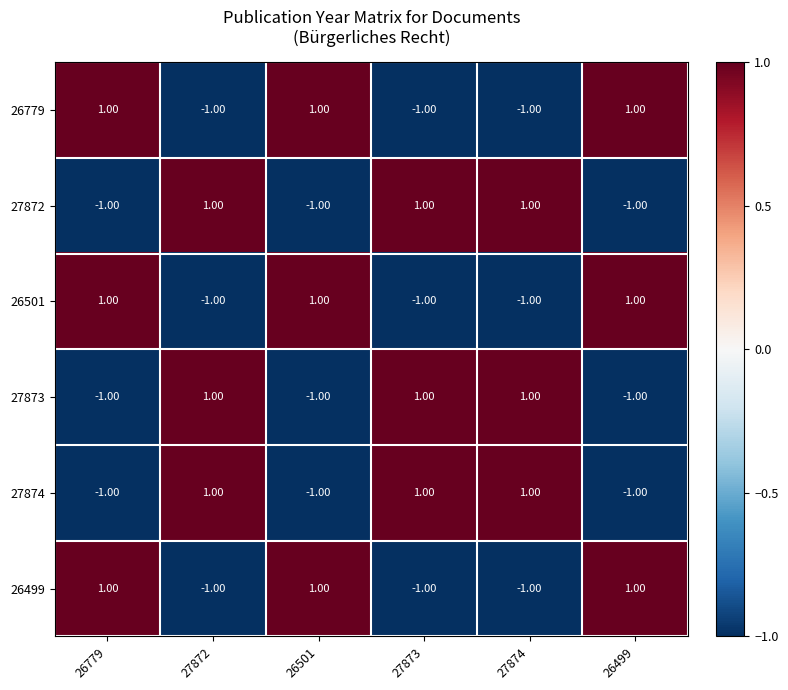

At how many categories does at least one series exceed 0?

6